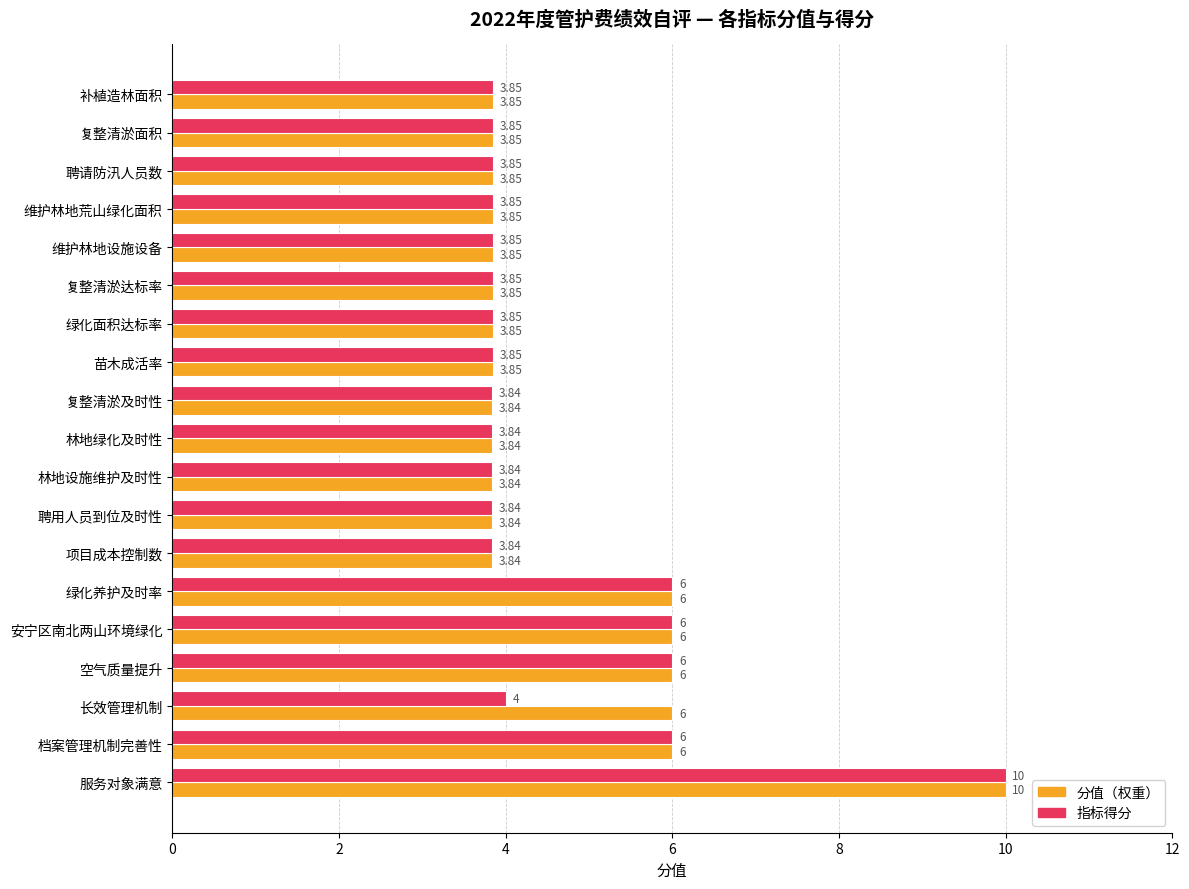

How many categories are shown in the chart?

19